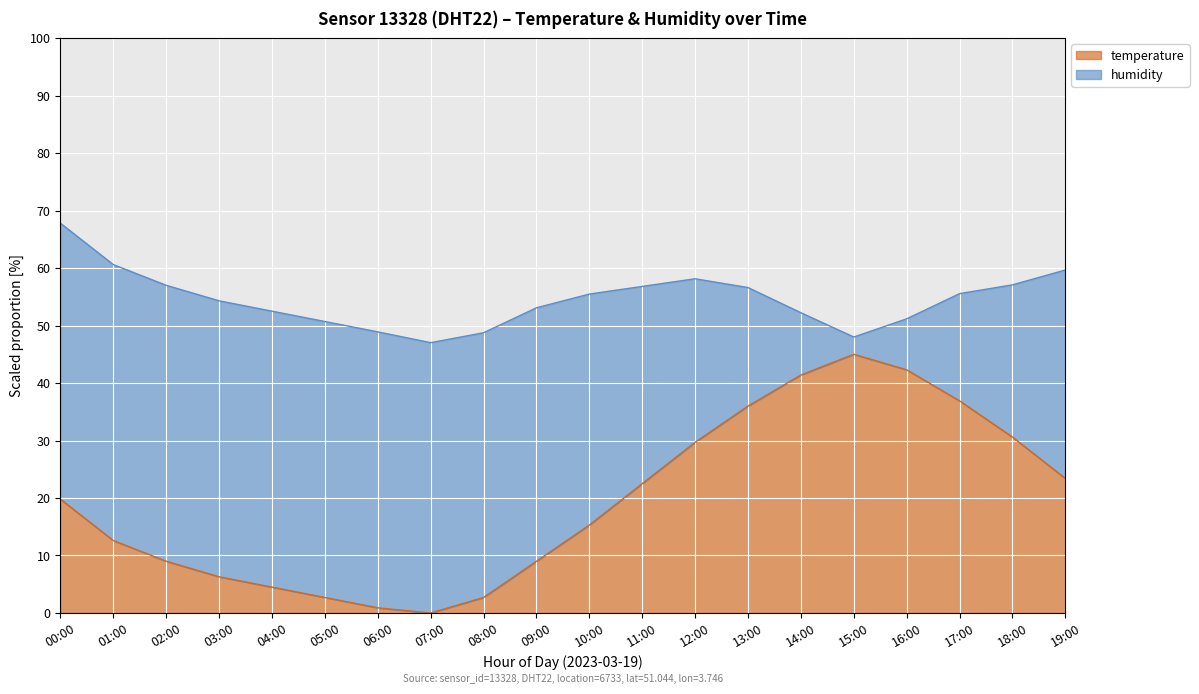

Where is the data nearest to the value 22?

11:00